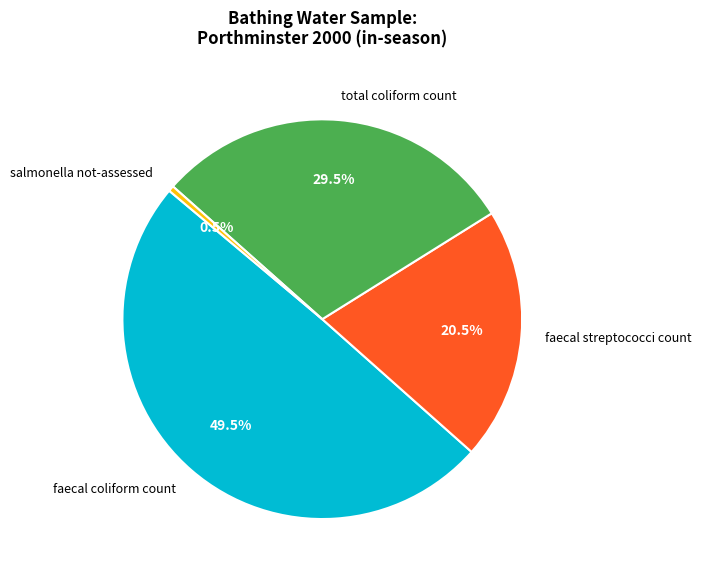

Which slice is the largest?

faecal coliform count